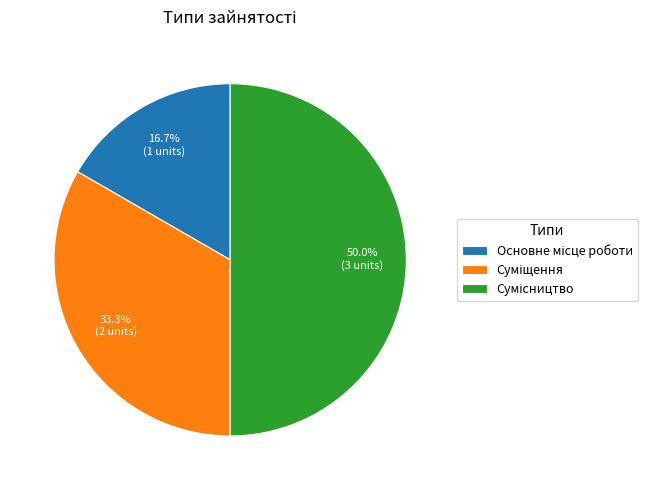

Which category has the biggest portion of the pie?

Сумісництво